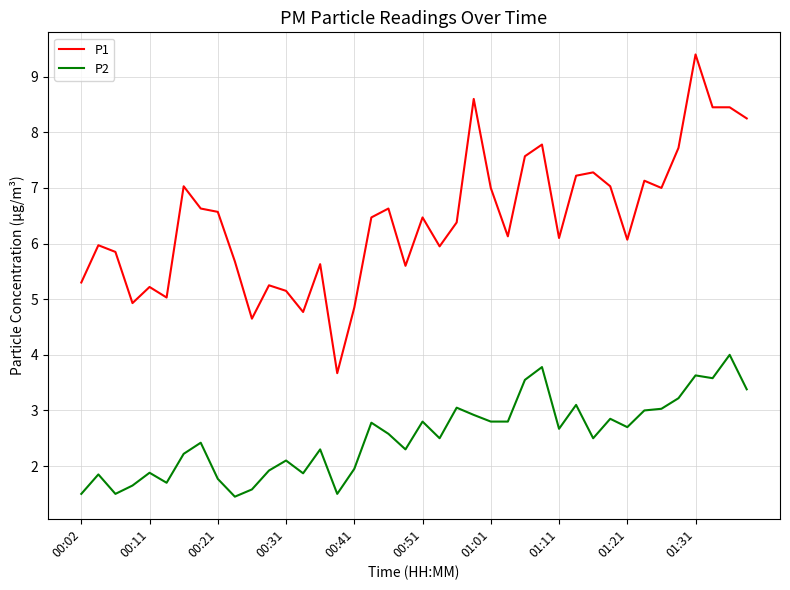

What is the average value of the P1 series?

6.4